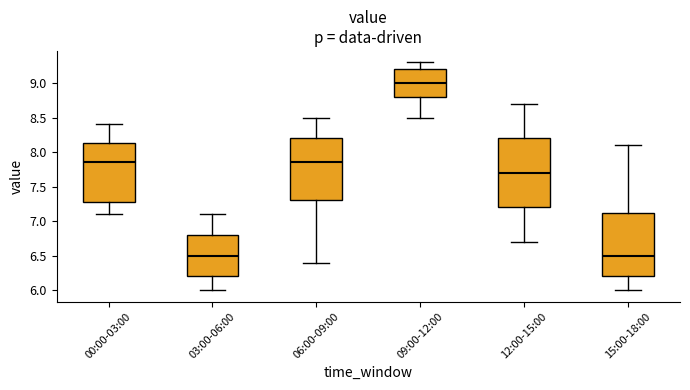

Where does the upper whisker of the box for 12:00-15:00 end on the y-axis? The values are not printed on the chart, so give them approximately, as read against the axis.

8.70